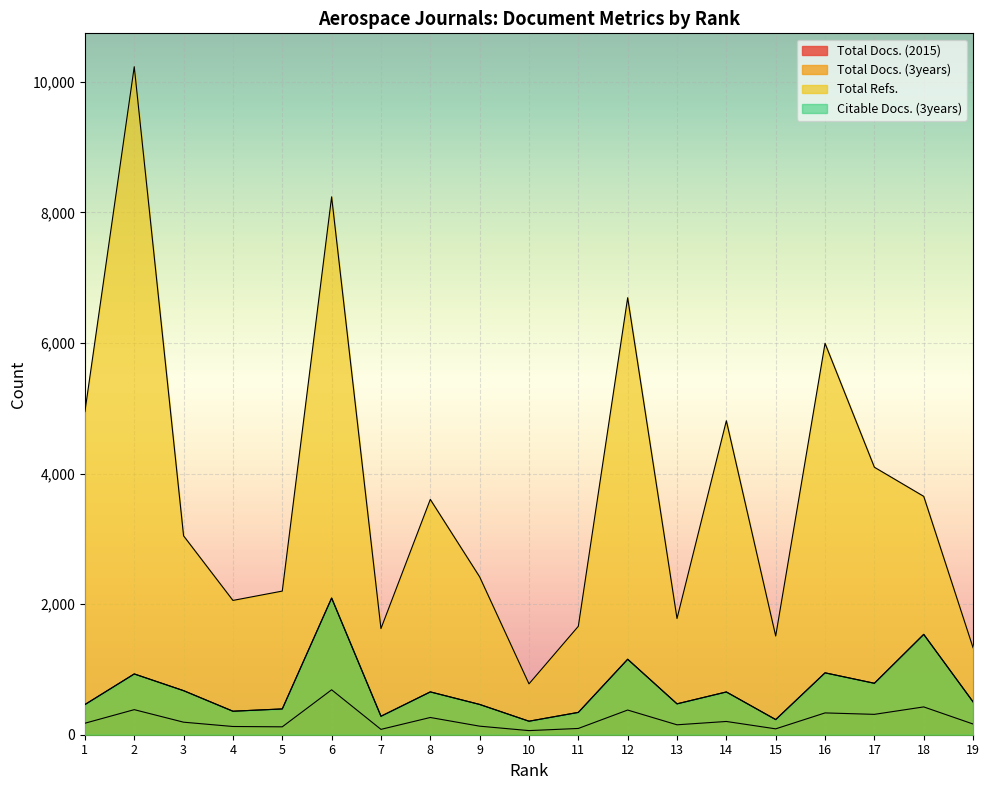

True or false: Total Docs. (2015) has a value of 334 at 16.

True